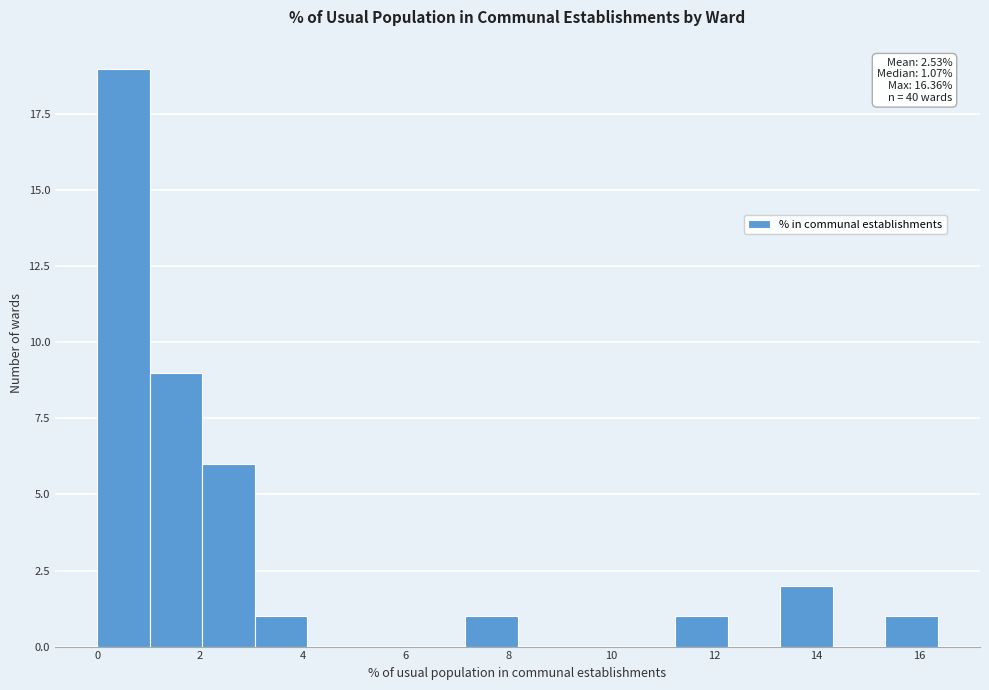

Over which range of the x-axis is the bar tallest?

0.0 to 1.0